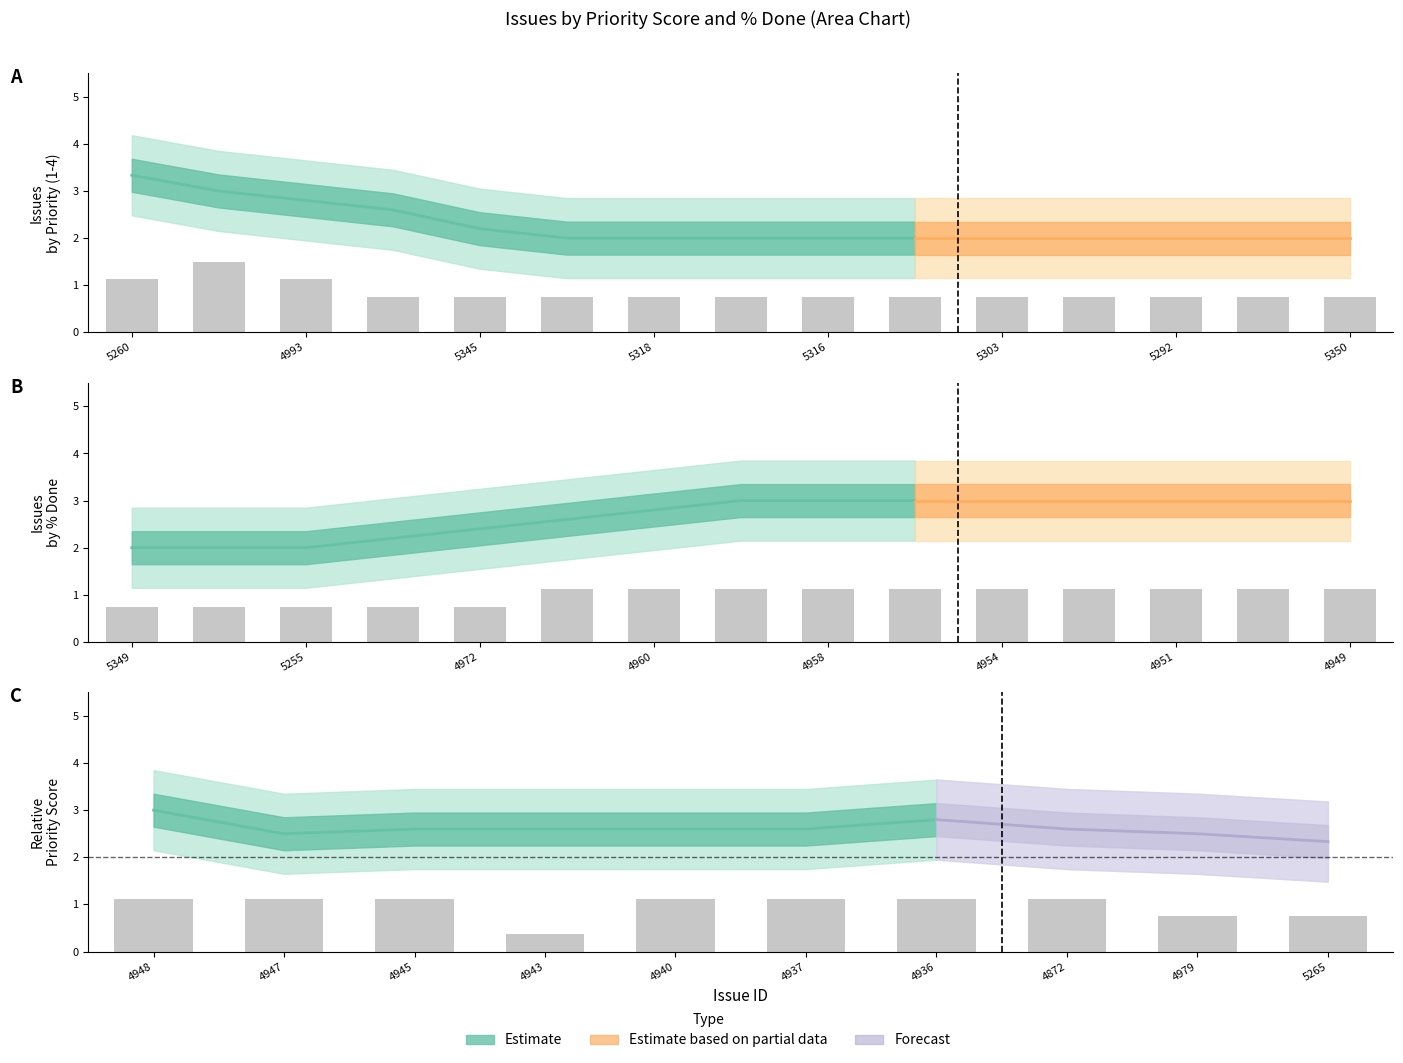

The chart shows a value of 0.8 at 4979. True or false?

True